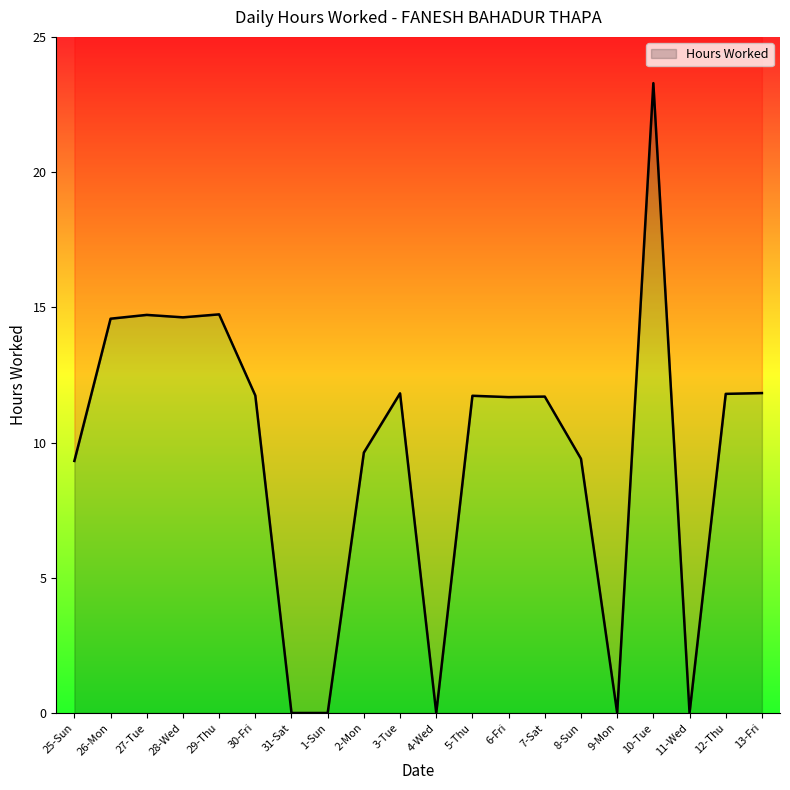

The chart shows a value of 14.6 at 26-Mon. True or false?

True